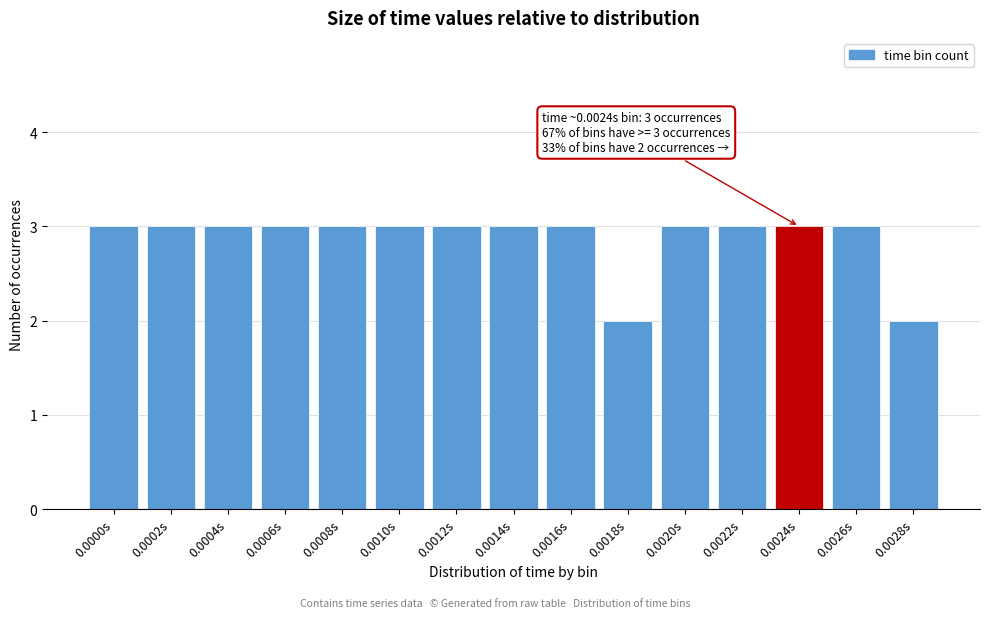

Reading left to right, list all the values displayed in this chart.

3	3	3	3	3	3	3	3	3	2	3	3	3	3	2